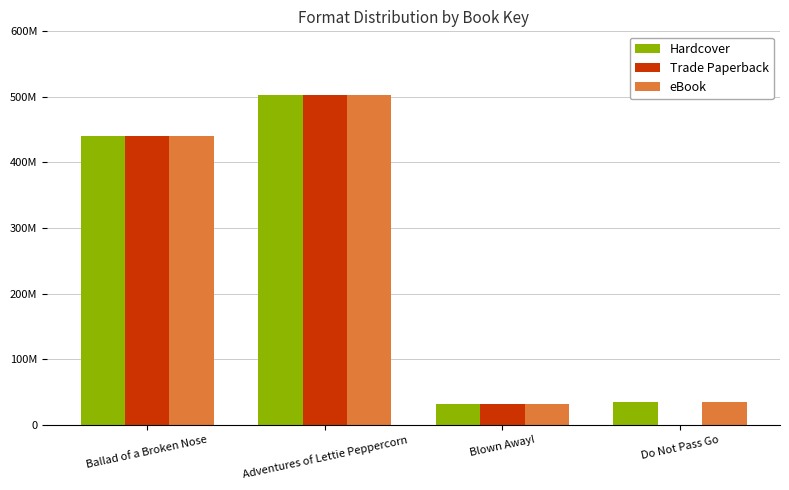

What is the lowest value of the Hardcover series?

32157528